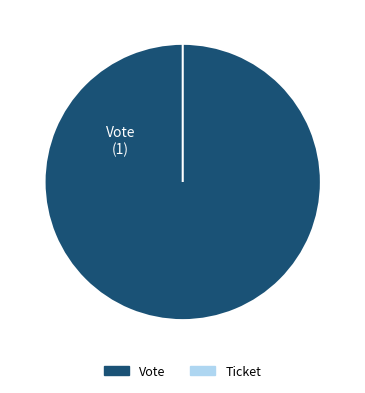

To the nearest percent, what is the average slice percentage?

50%